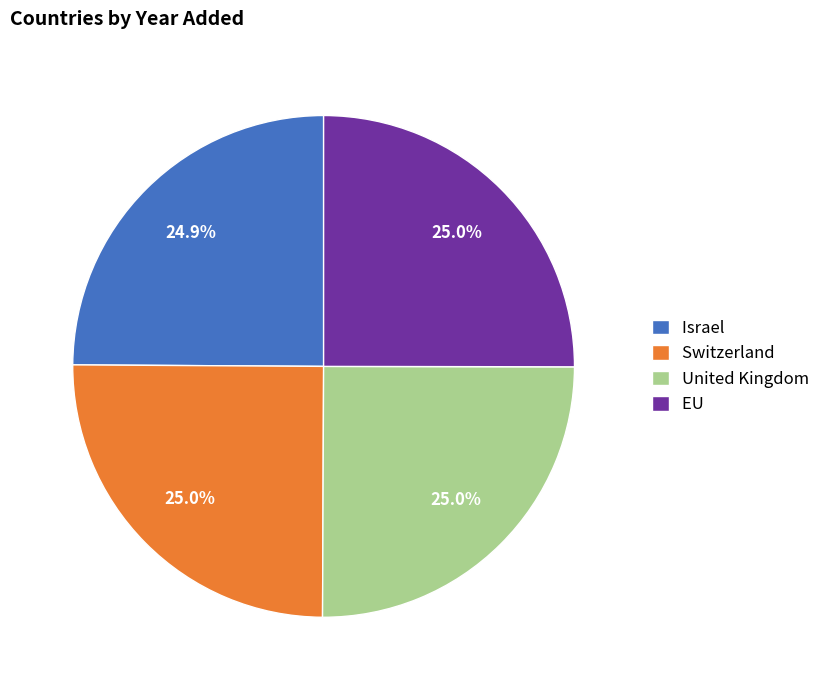

Is it true that United Kingdom is 36% of the pie?

False